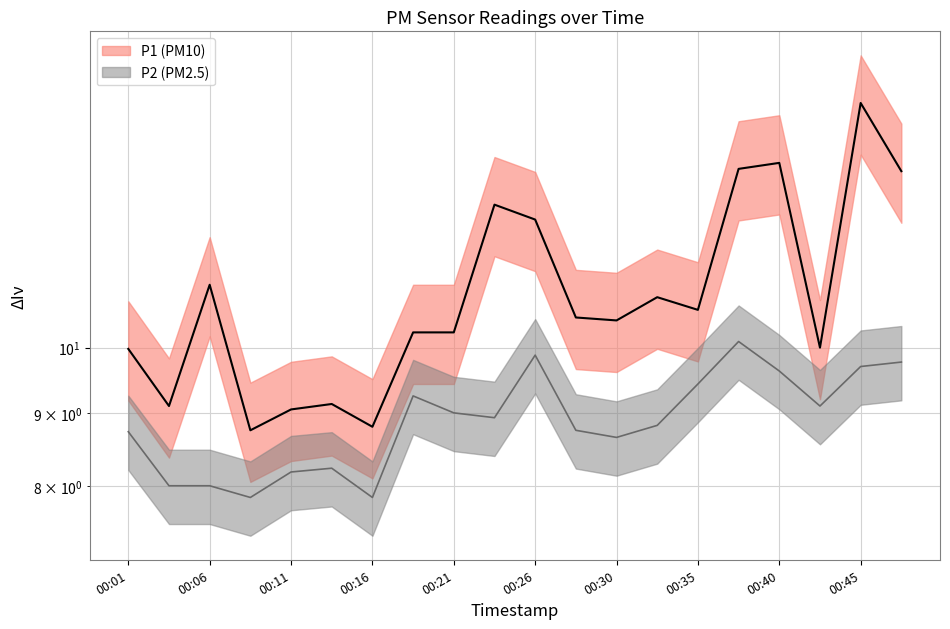

List the labels in order of P1 value, largest first.

00:45, 00:40, 00:38, 00:48, 00:23, 00:26, 00:06, 00:33, 00:35, 00:28, 00:30, 00:18, 00:21, 00:43, 00:01, 00:13, 00:04, 00:11, 00:16, 00:08